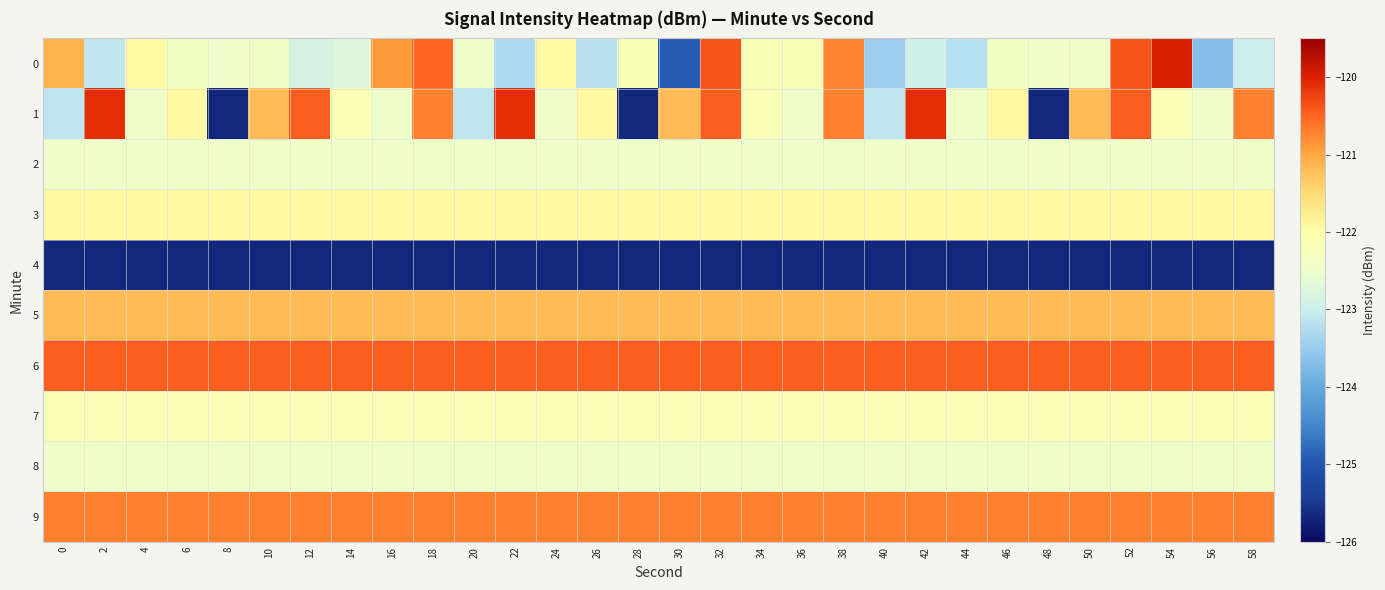

Rank the series at 42 from highest to lowest value.

1, 6, 9, 5, 3, 7, 2, 8, 0, 4